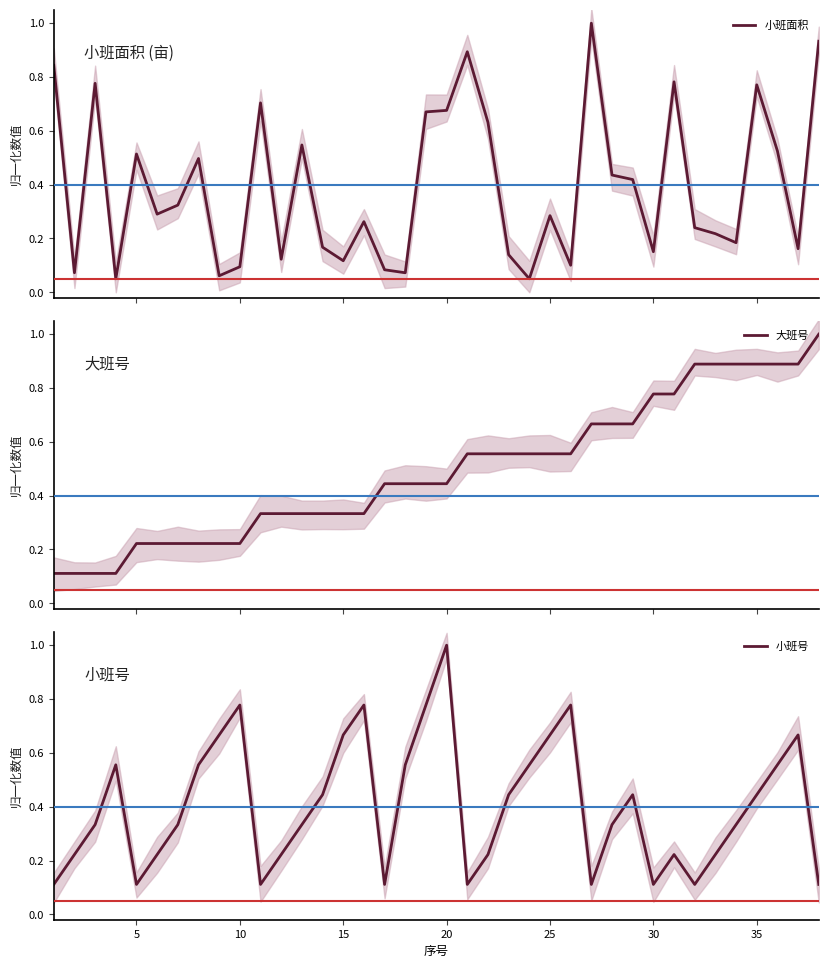

What are all the series names shown in the legend?

小班面积, 大班号, 小班号